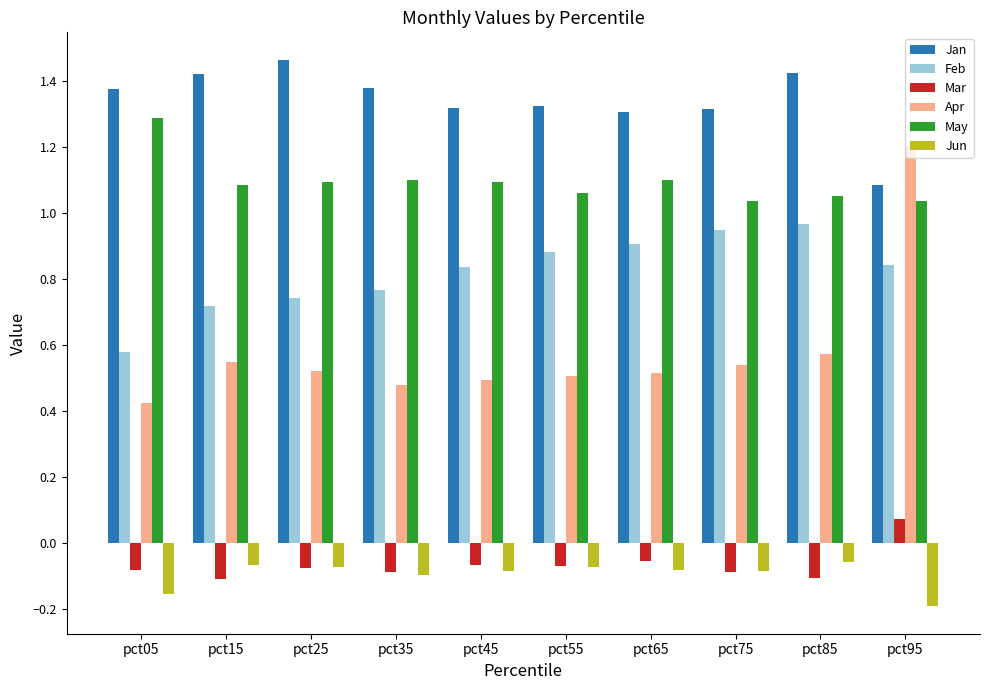

The Feb series shows 1.6 at pct75. True or false?

False